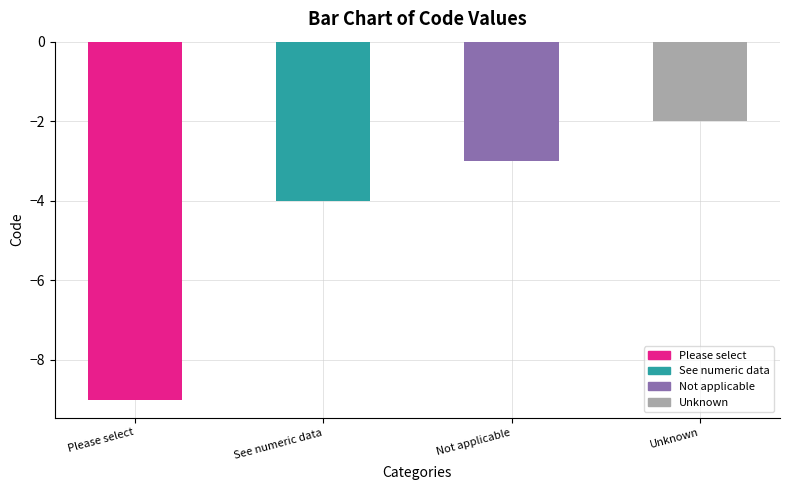

What is the difference between the maximum and minimum values?

7